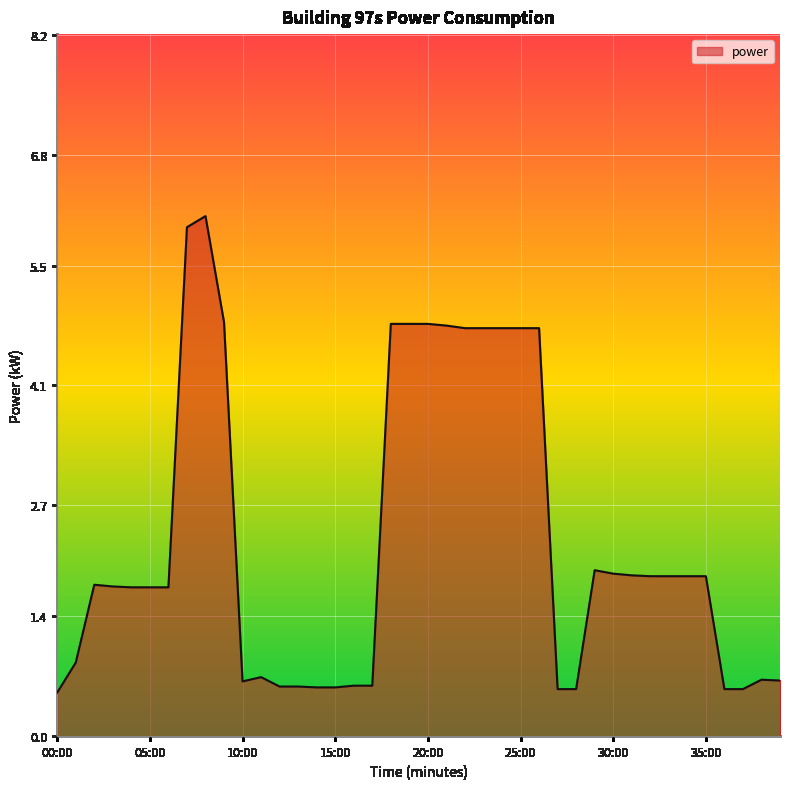

What is the difference between the maximum and minimum values?

5.6